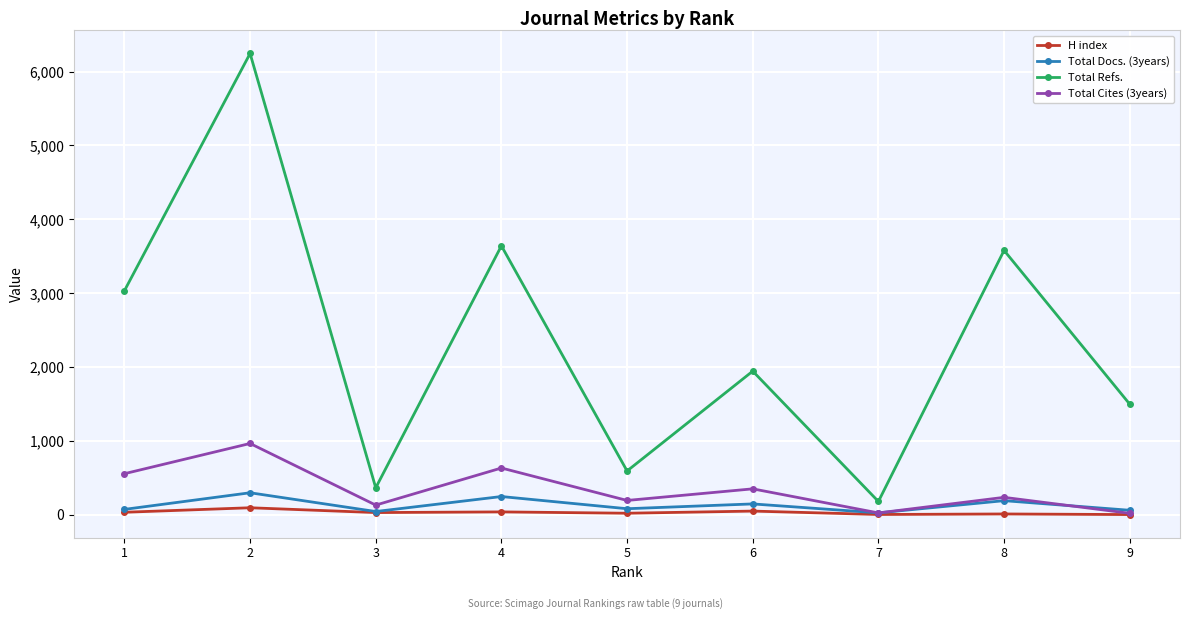

What is the difference between the highest and lowest values at 6?

1894